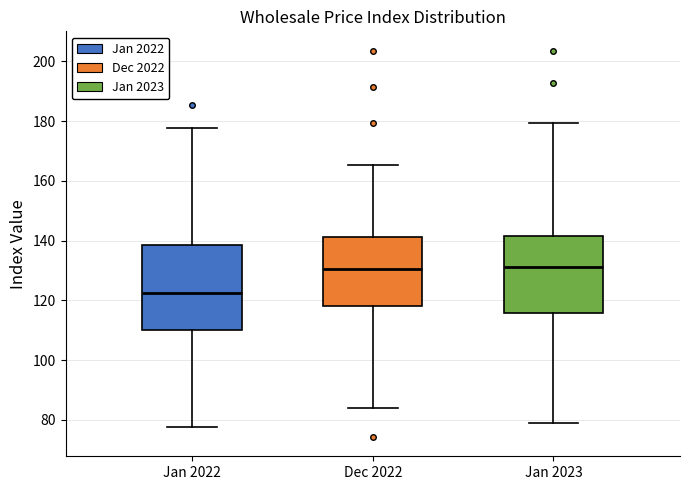

Where does the upper whisker of the box for Dec 2022 end on the y-axis? The values are not printed on the chart, so give them approximately, as read against the axis.

166